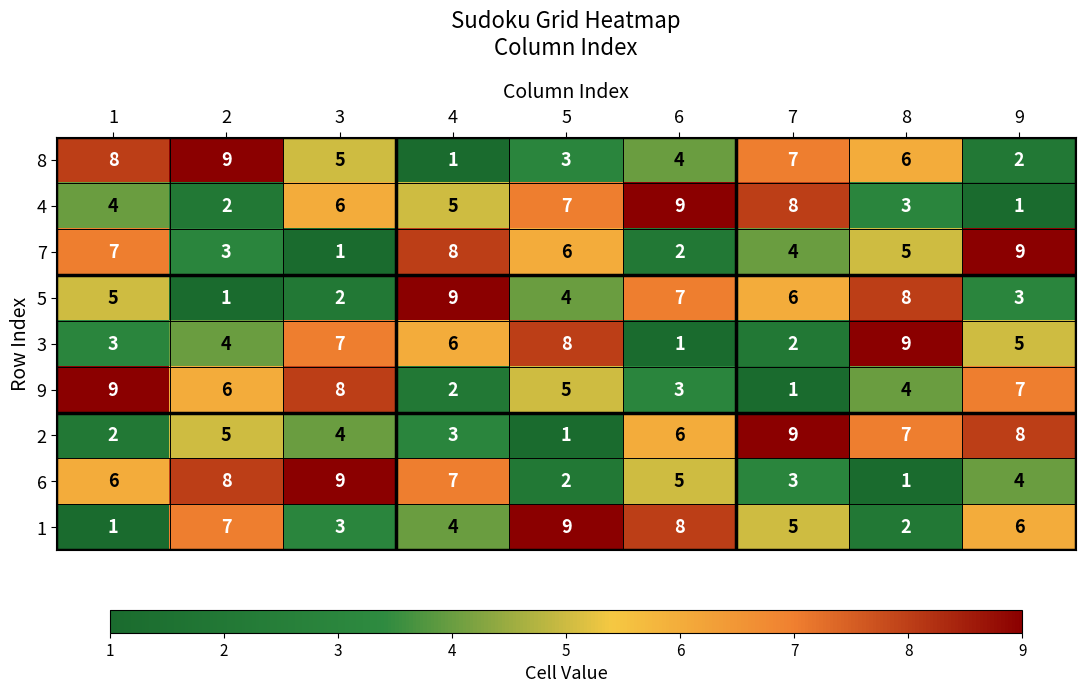

The 3 series shows 5 at 9. True or false?

True